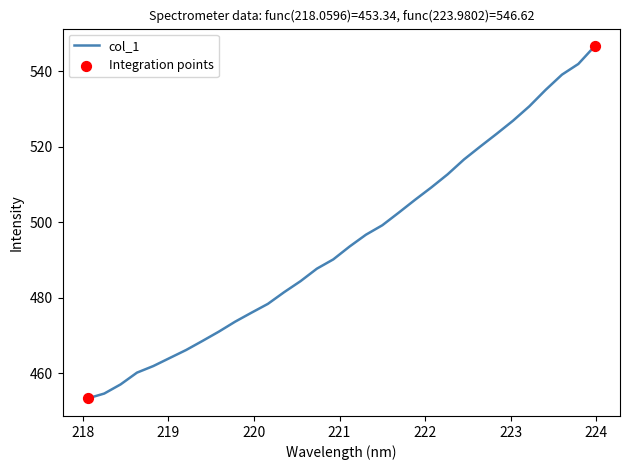

What is the maximum value shown in the chart?

546.6